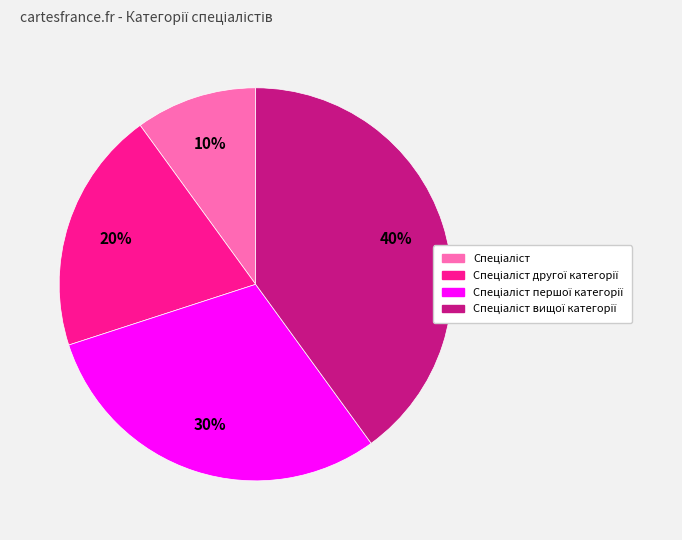

How many slices are in this pie chart?

4